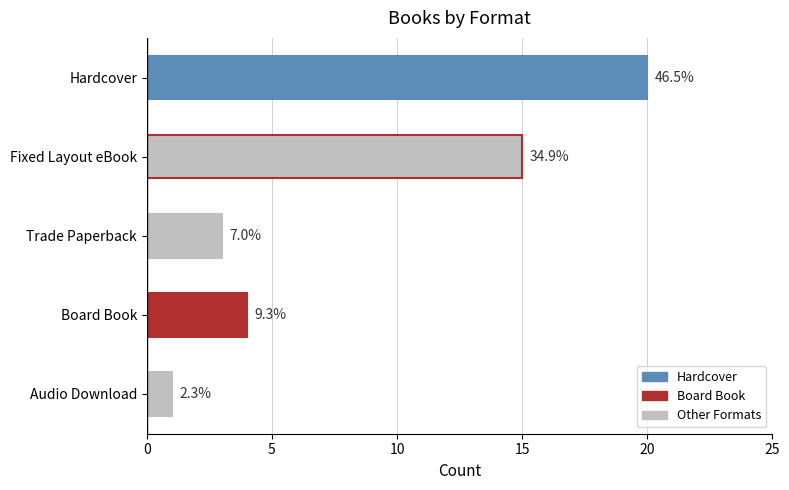

How many bars are there in total?

5